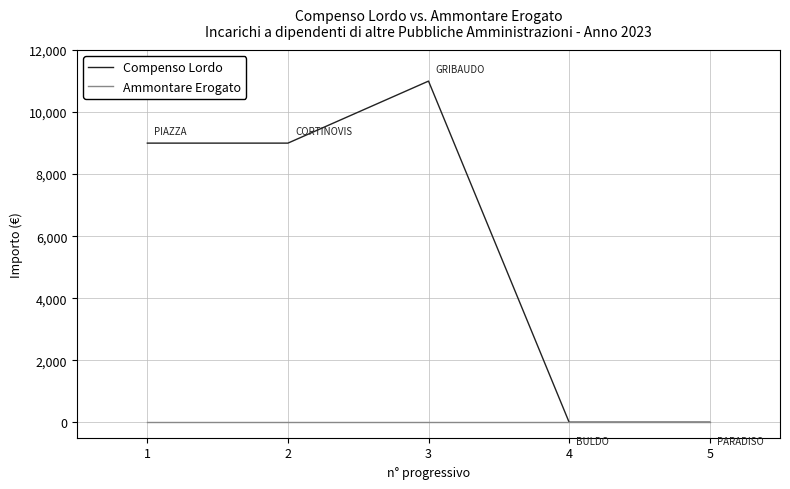

The value of Compenso Lordo at 4 is 0. True or false?

True